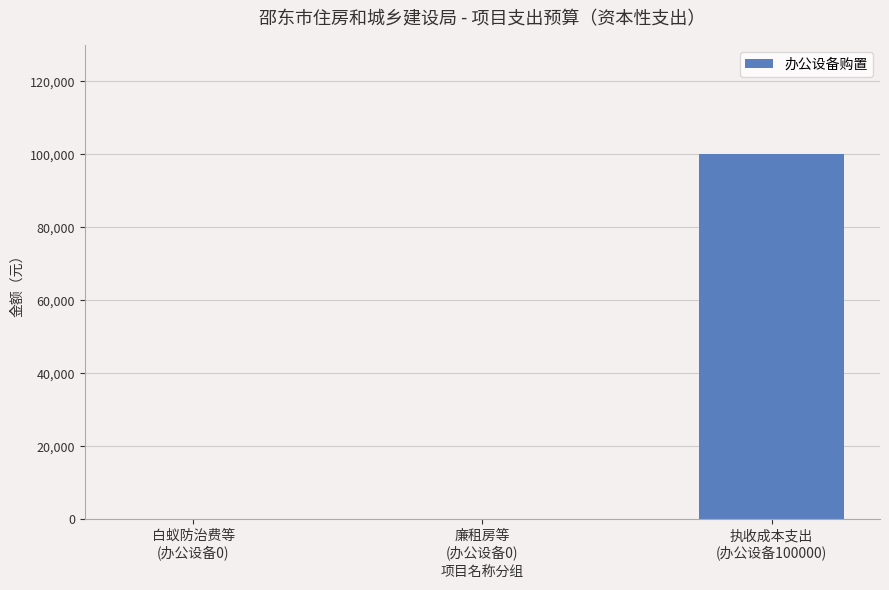

Is it true that the value at 白蚁防治费等
(办公设备0) is 0?

True